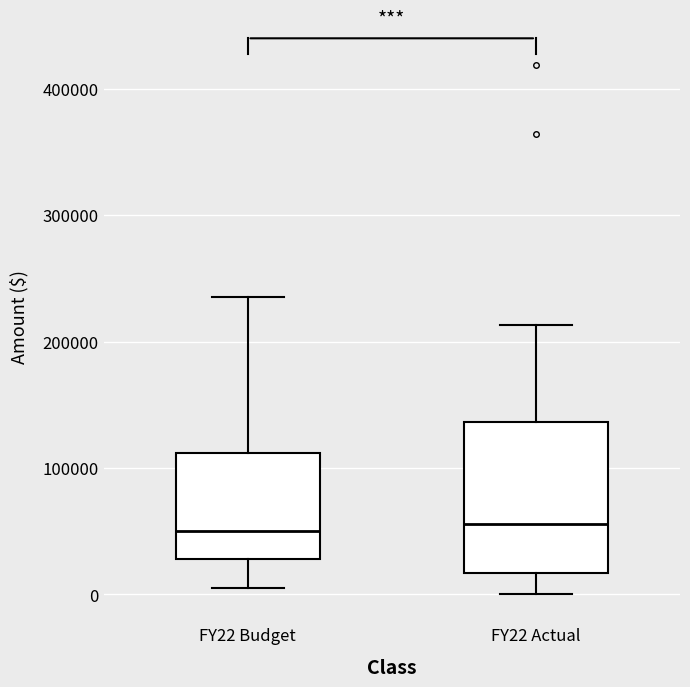

Where does the median line of the box for FY22 Actual sit on the y-axis? The values are not printed on the chart, so give them approximately, as read against the axis.

60000